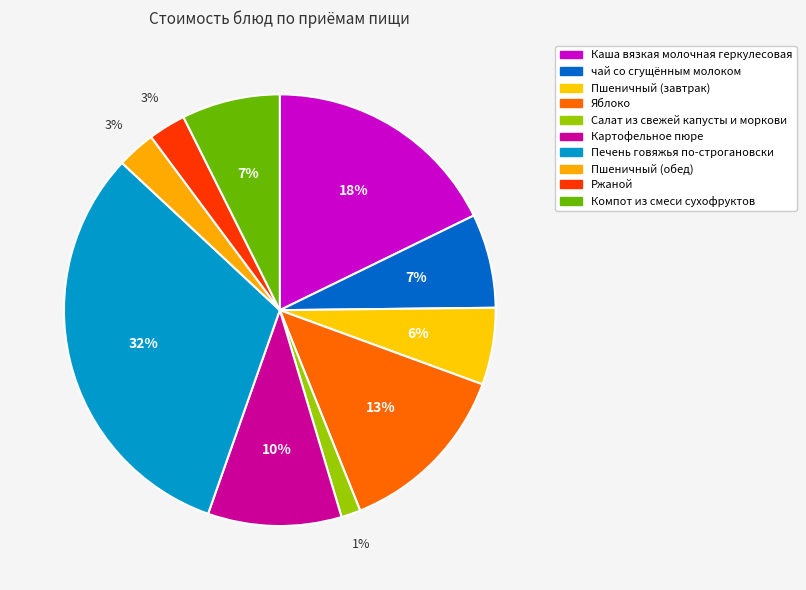

What is the change in value from Яблоко to Печень говяжья по-строгановски?

+13.6